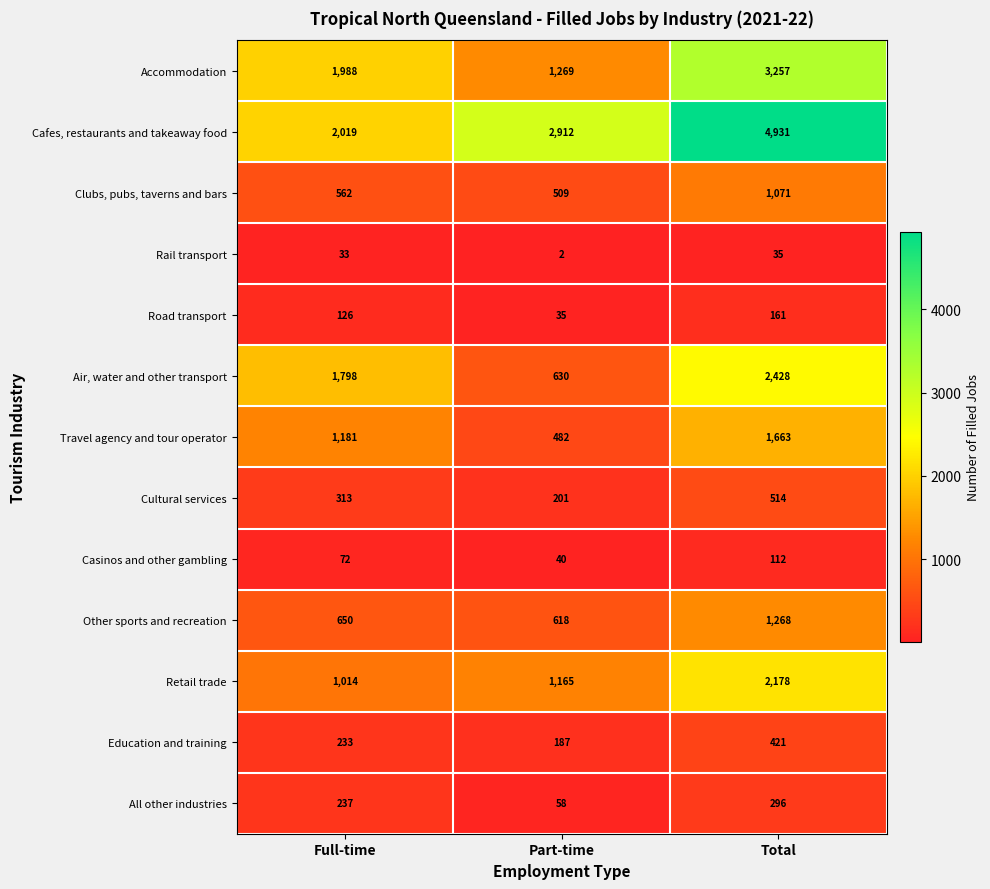

How many categories are shown in the chart?

3